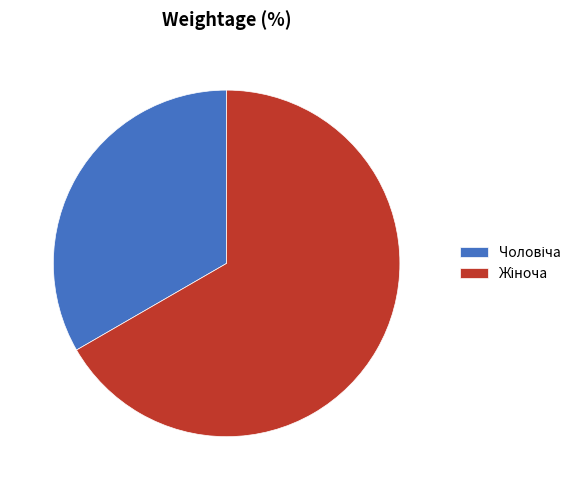

Is there any slice that represents more than half of the pie?

Yes